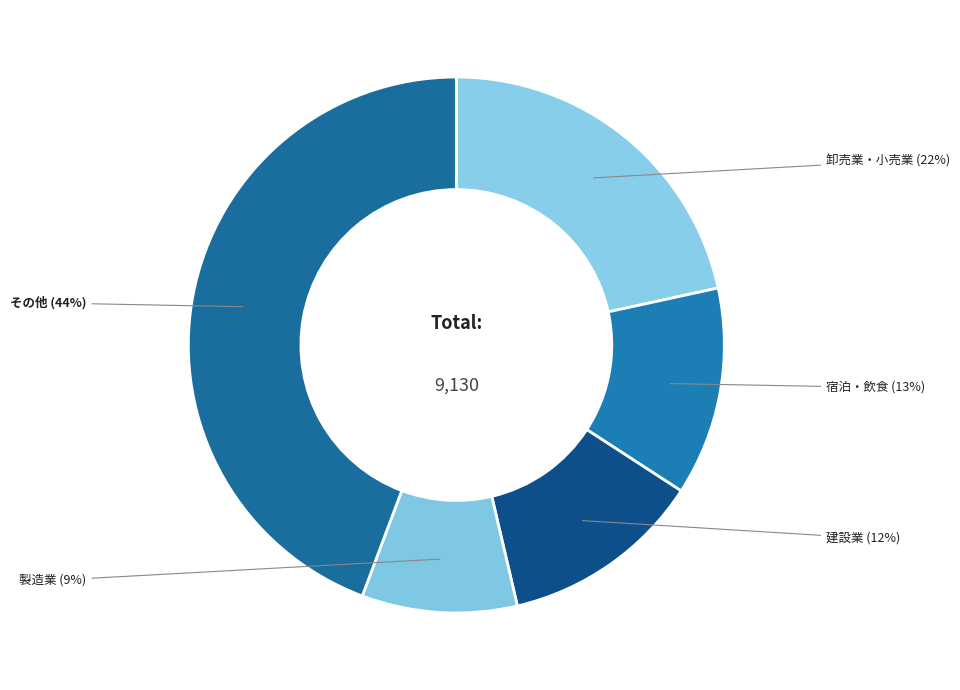

Is there any slice that represents more than half of the pie?

No